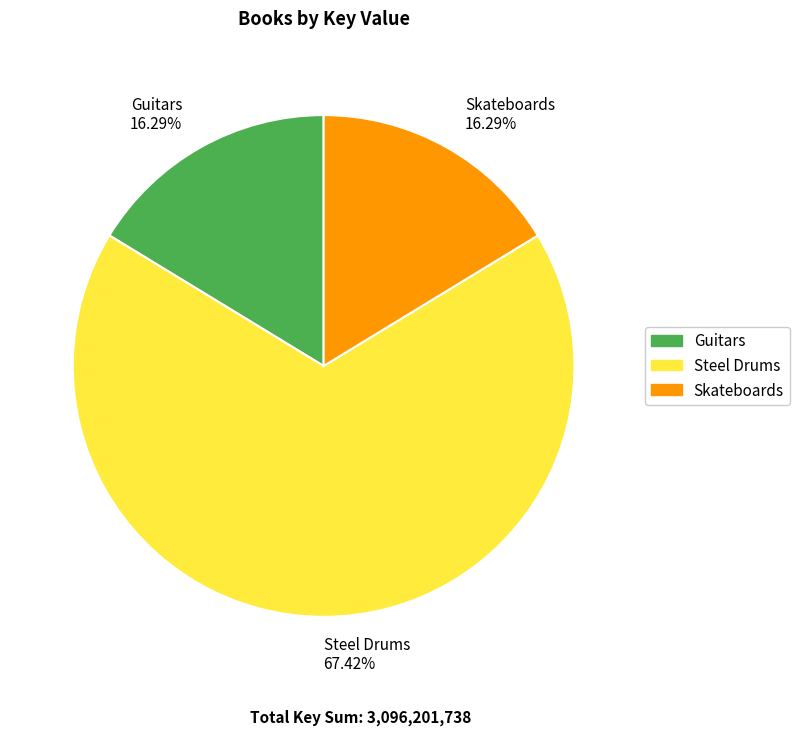

How many segments does this pie chart have?

3